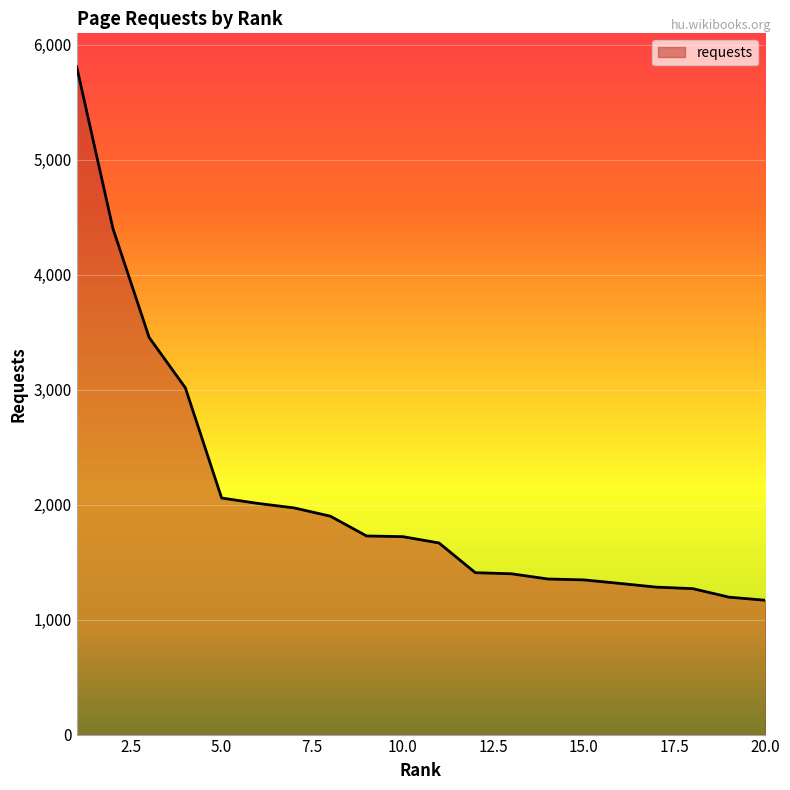

What is the maximum value shown in the chart?

5807